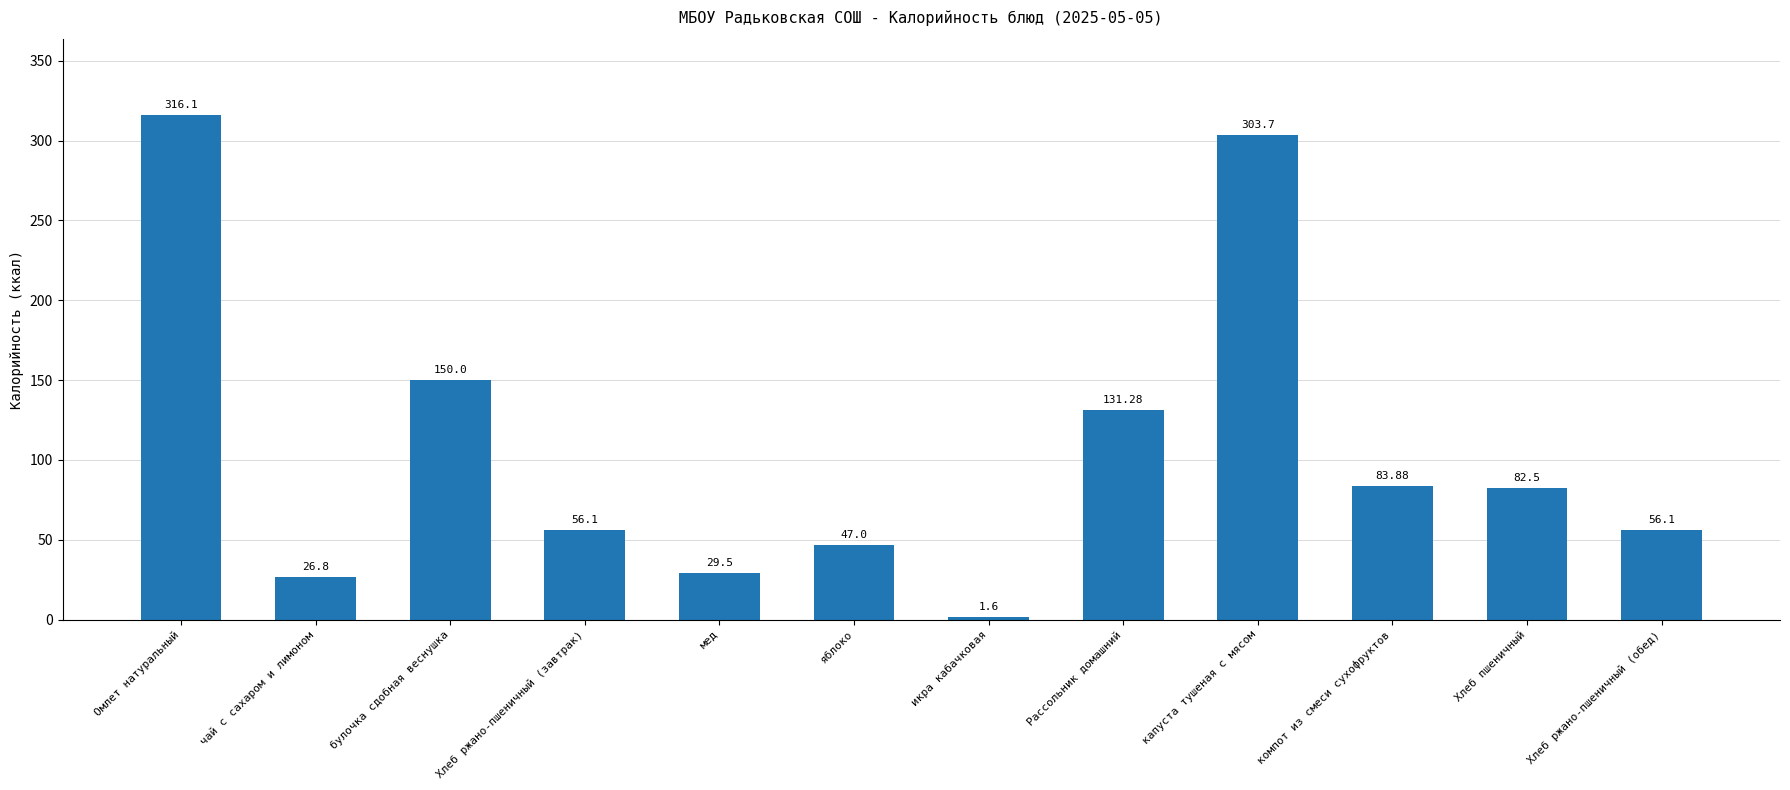

Which has a higher value, Омлет натуральный or булочка сдобная веснушка?

Омлет натуральный